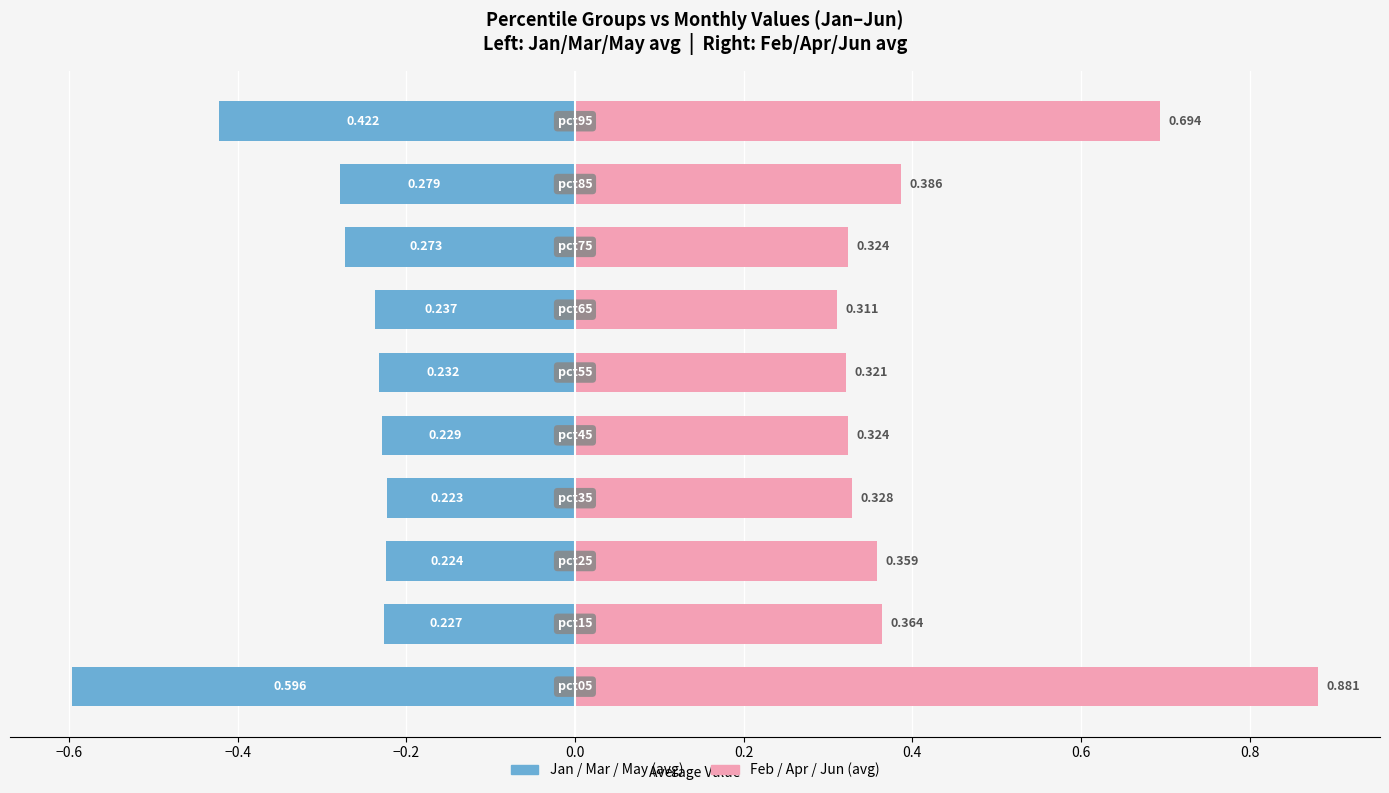

What is the minimum value for Jan/Mar/May (avg)?

-0.6